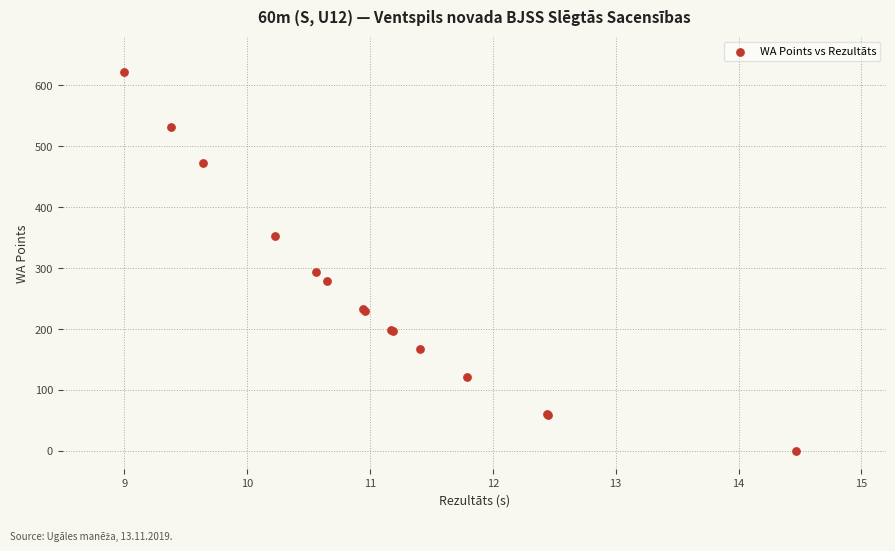

What Y value in the scatter plot is closest to 311?

294